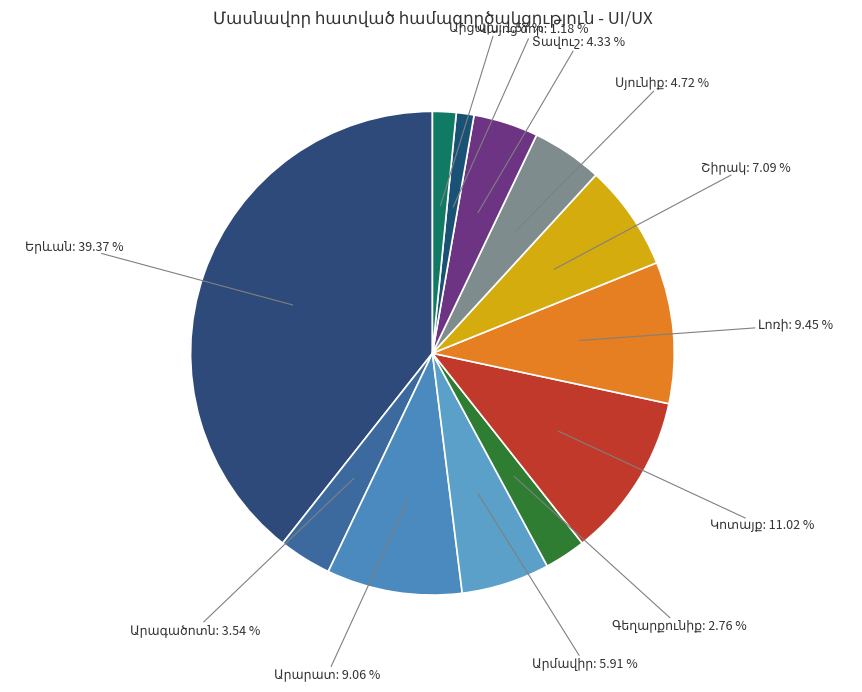

Is there a majority slice in this chart?

No